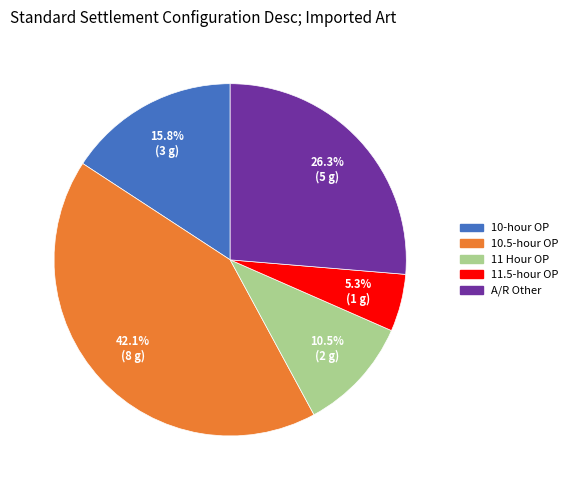

What is the total percentage of A/R Other and 11.5-hour OP?

31.6%